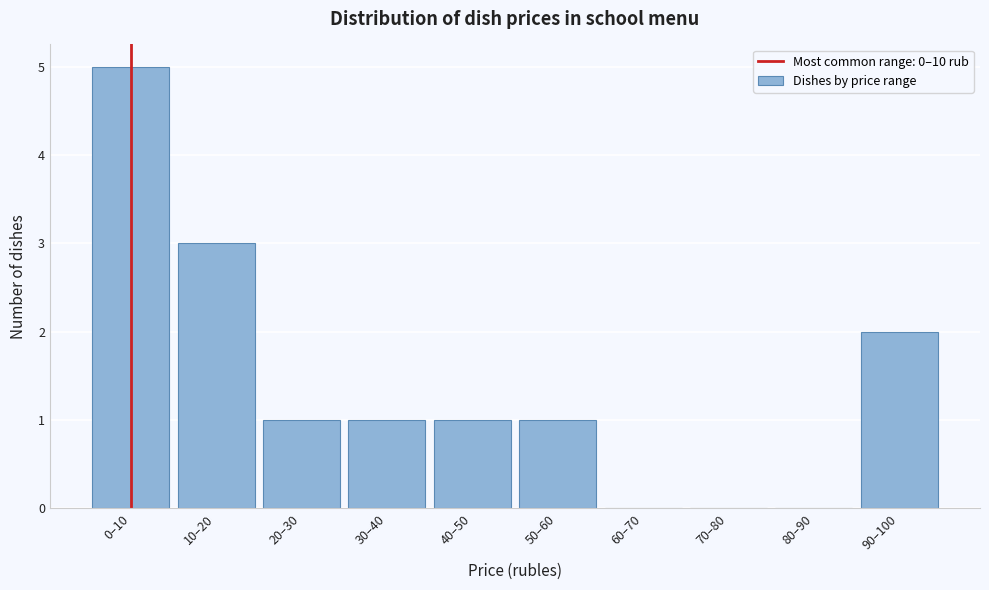

Reading left to right, transcribe all the data shown in this chart.

0–10=5	10–20=3	20–30=1	30–40=1	40–50=1	50–60=1	60–70=0	70–80=0	80–90=0	90–100=2